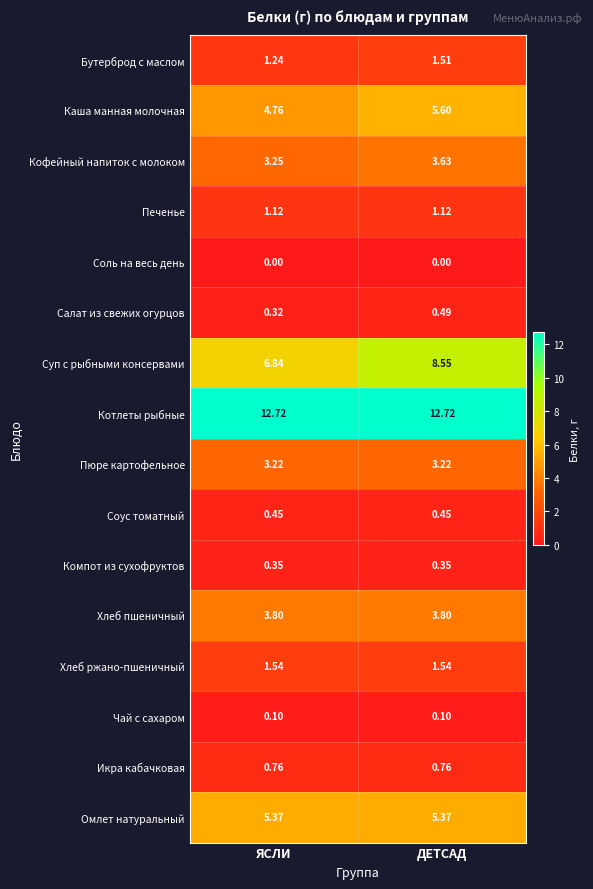

What is the maximum value shown in the chart?

12.7